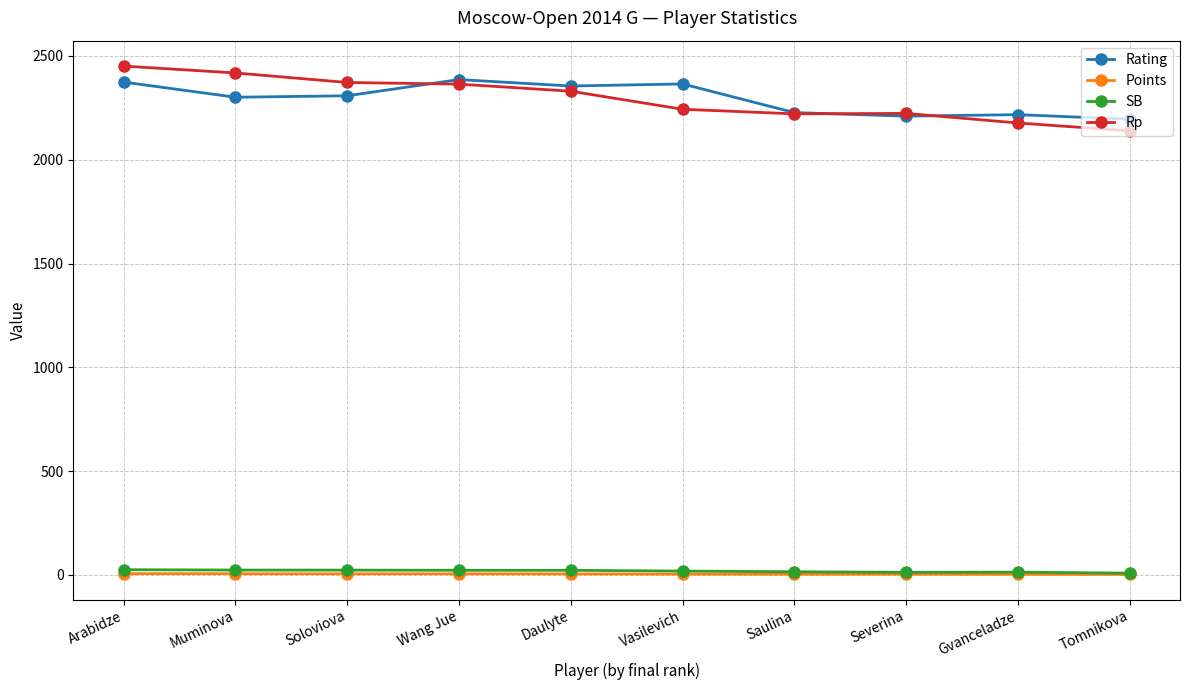

Which series has the widest spread of values?

Rp